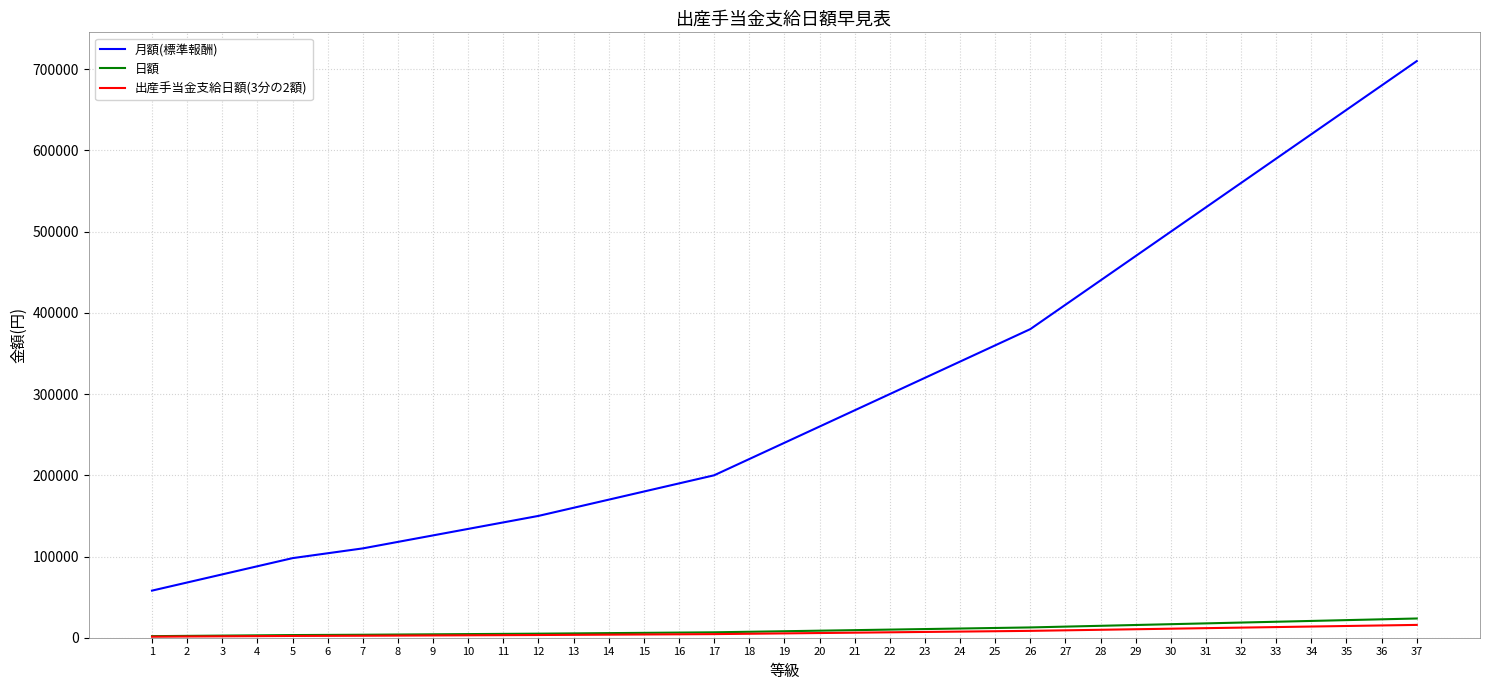

Between 32 and 37, which series saw the biggest shift?

月額(標準報酬)